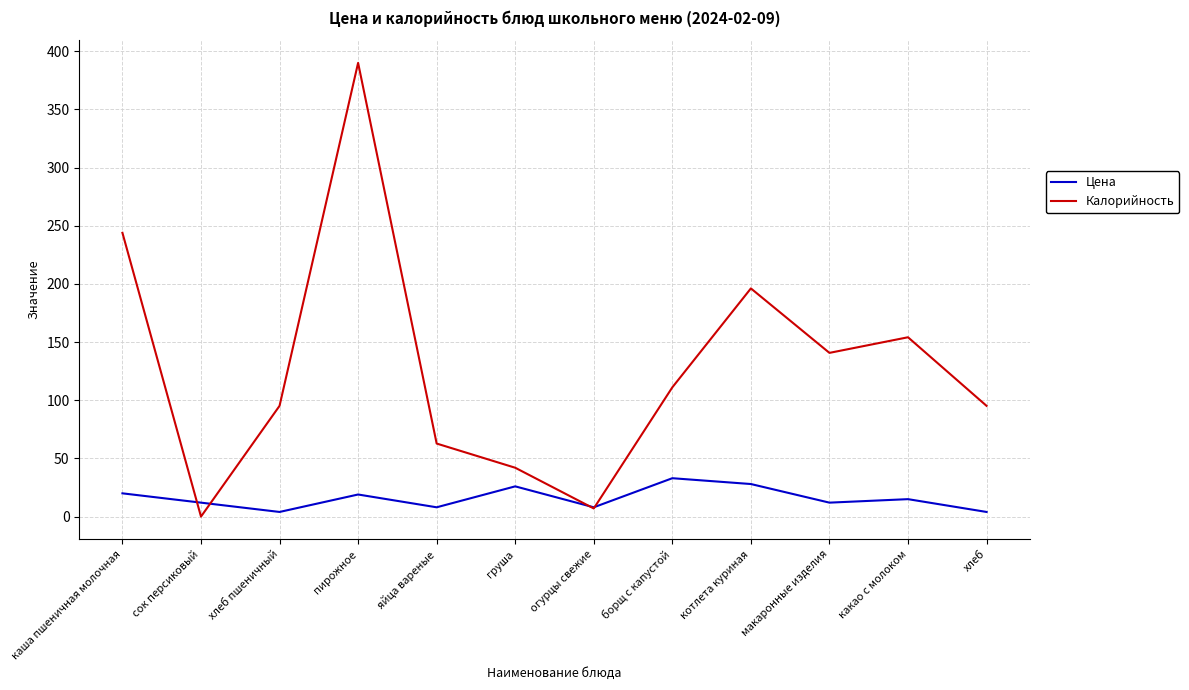

Which label corresponds to the smallest value in the chart?

сок персиковый